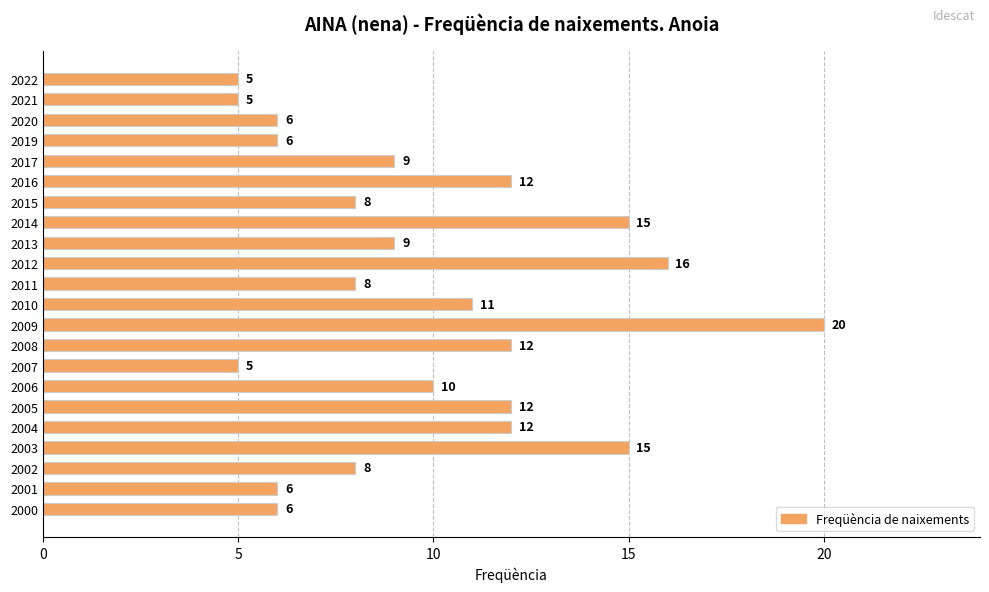

Reading bottom to top, extract all data points from this chart.

6	6	8	15	12	12	10	5	12	20	11	8	16	9	15	8	12	9	6	6	5	5